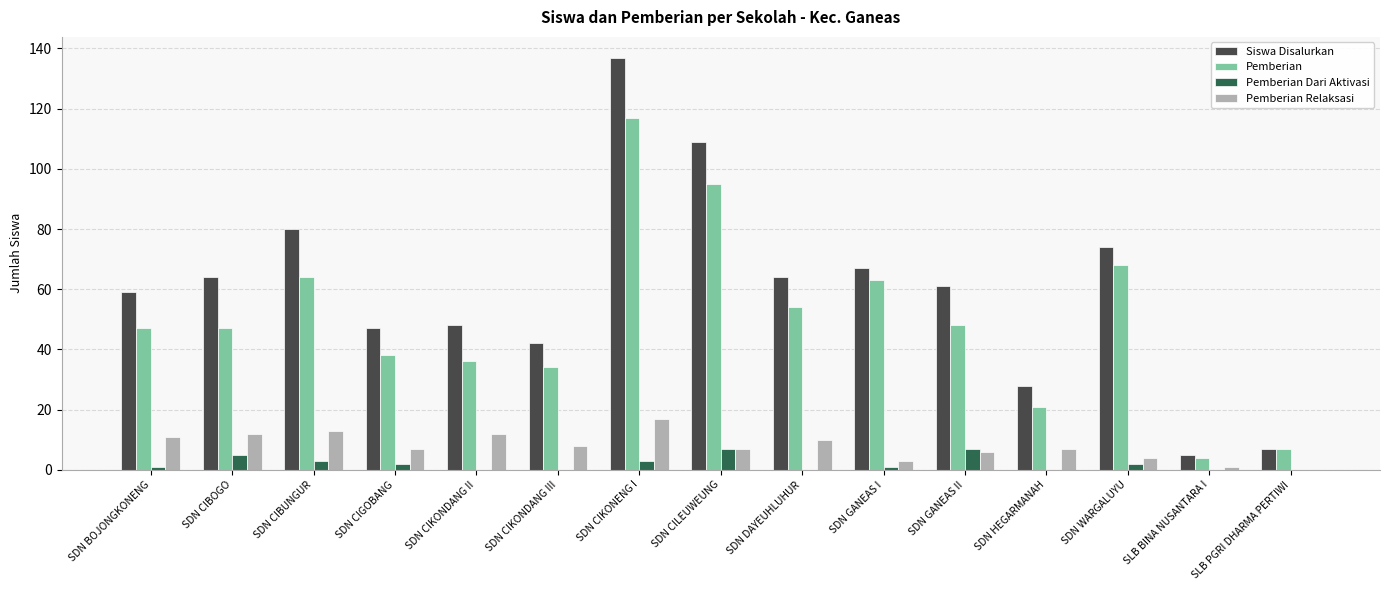

How many values in Pemberian Relaksasi are above zero?

14